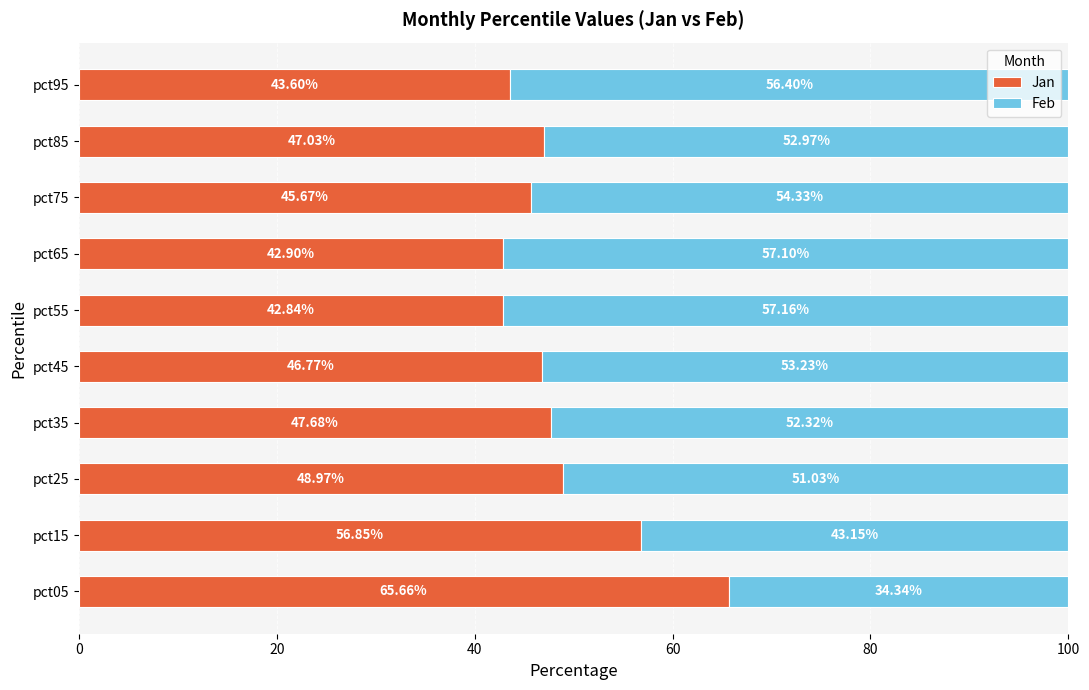

What is the sum of all Jan values?

488.0